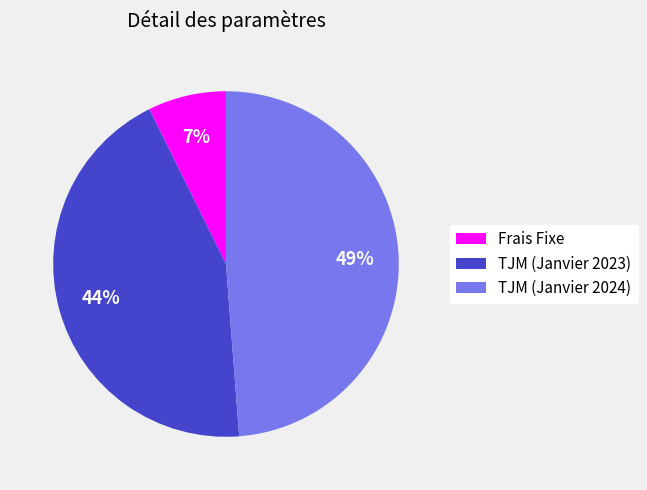

To the nearest percent, what is the combined percentage of TJM (Janvier 2023) and TJM (Janvier 2024)?

93%